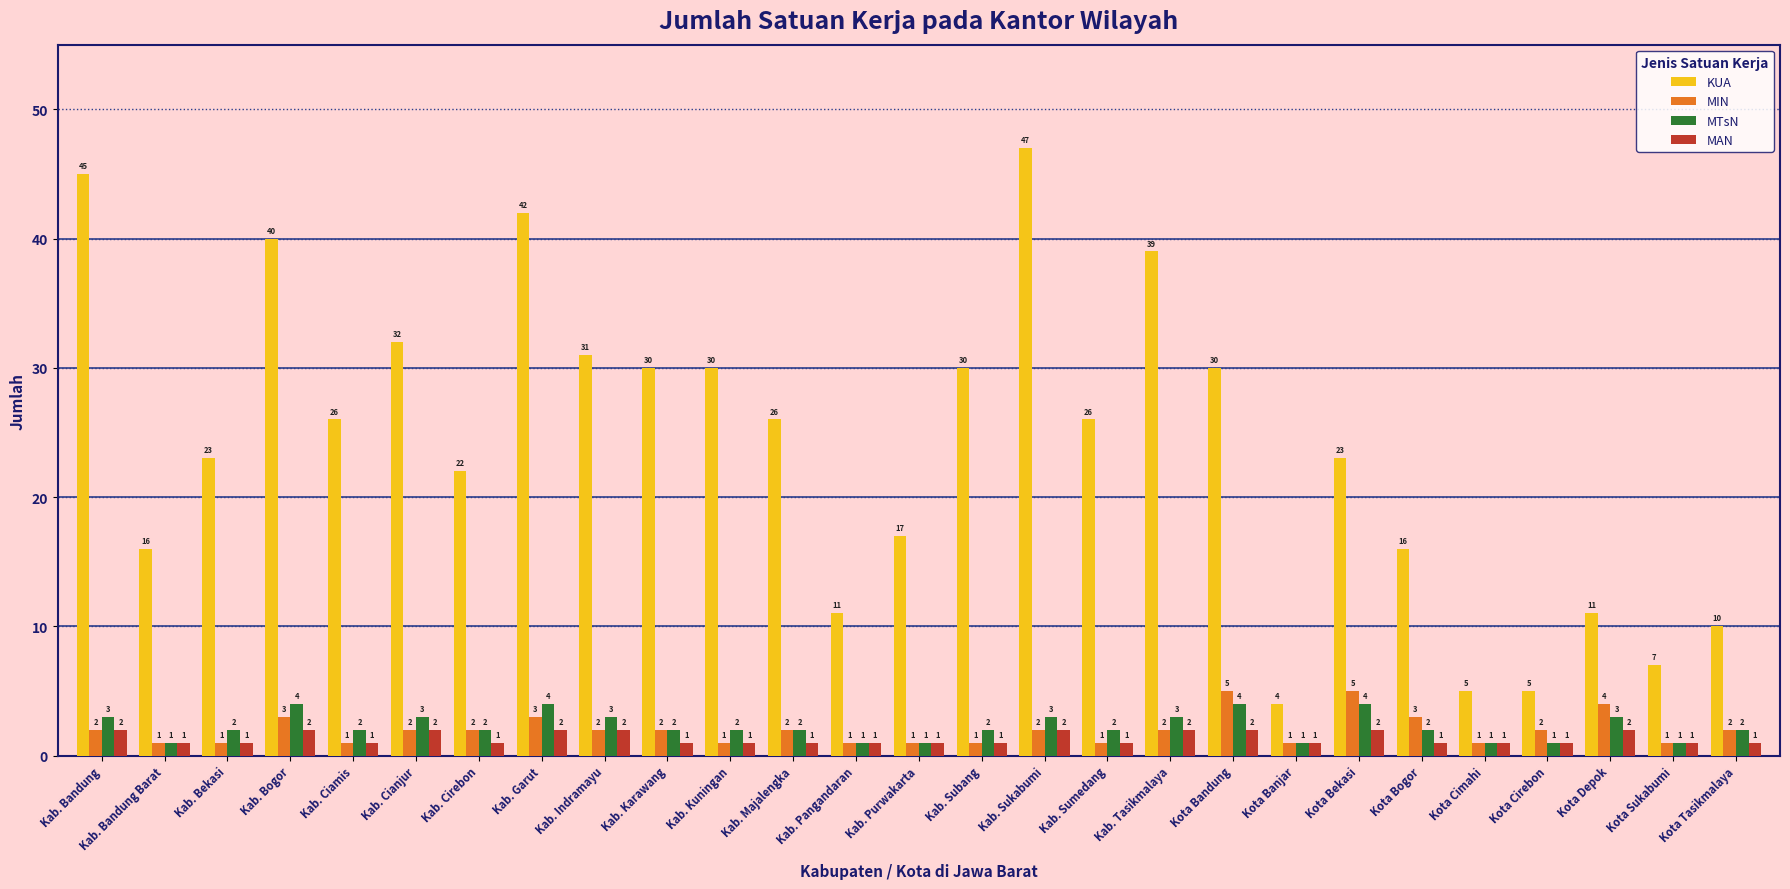

At which category is the sum across all series the highest?

Kab. Sukabumi